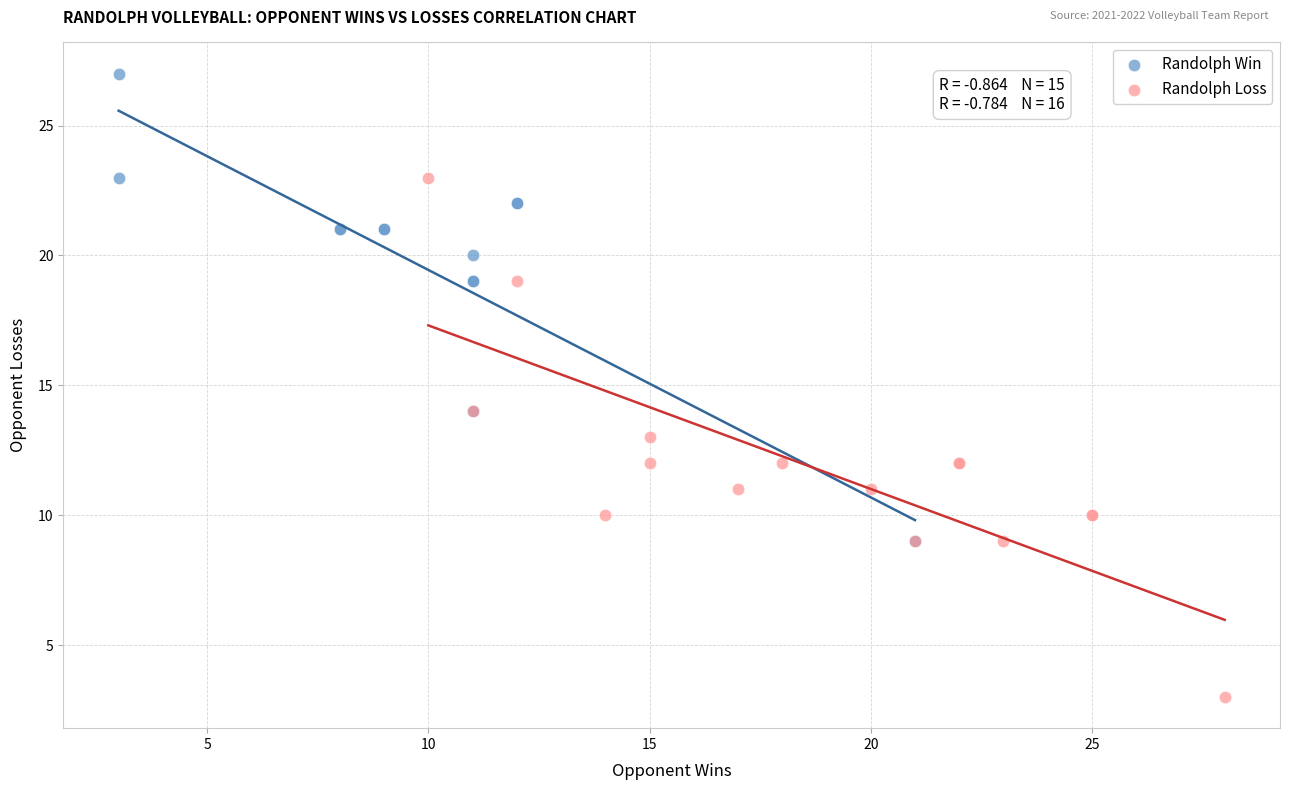

Which series contains the lowest Y value?

Randolph Loss